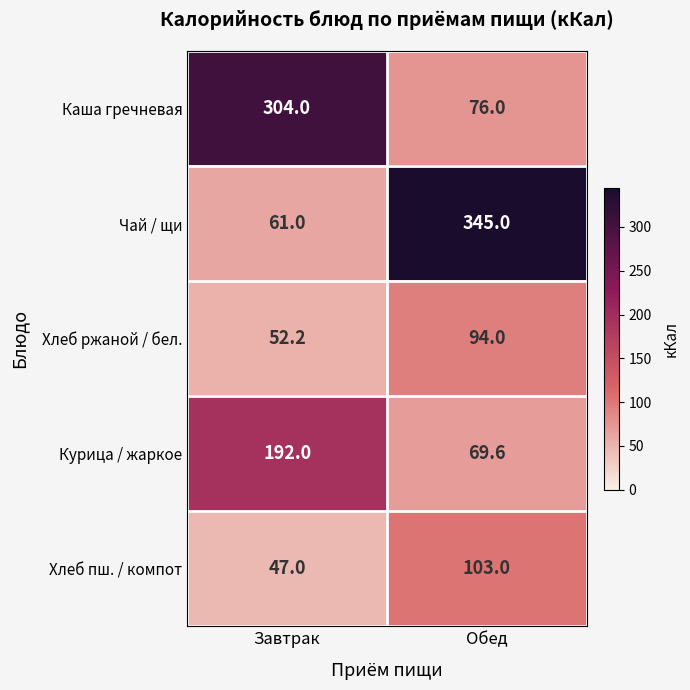

Which category has the lowest value in the Чай / щи series?

Завтрак